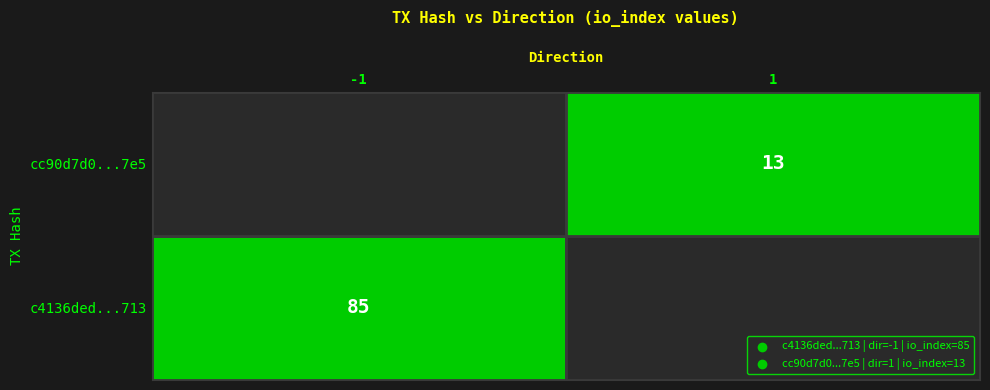

Is it true that c4136ded9a4edda766833a60fcbb019ef721713 equals 133 at io_index?

False